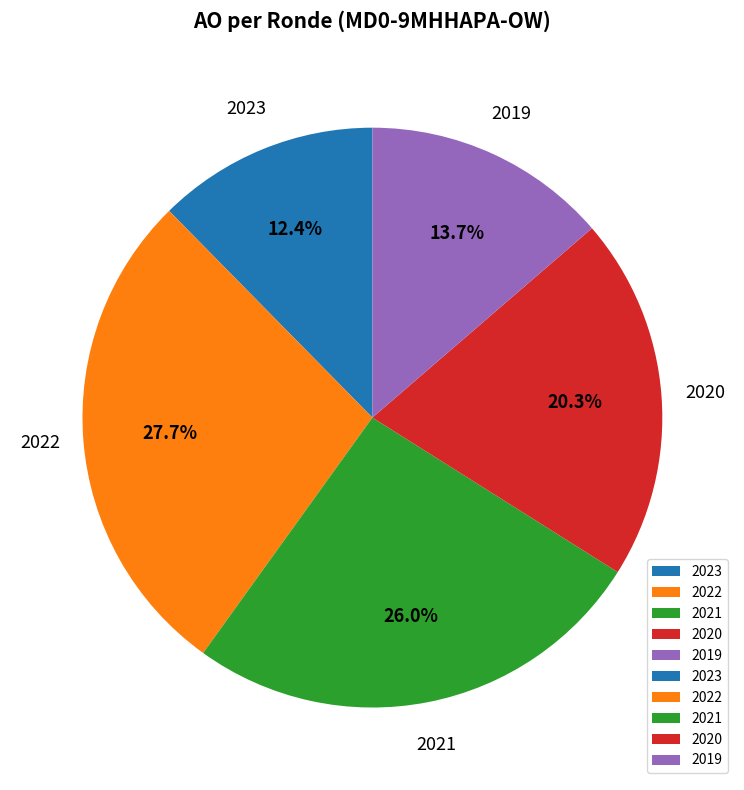

What is the ratio of the value at 2023 to the value at 2020?

0.6